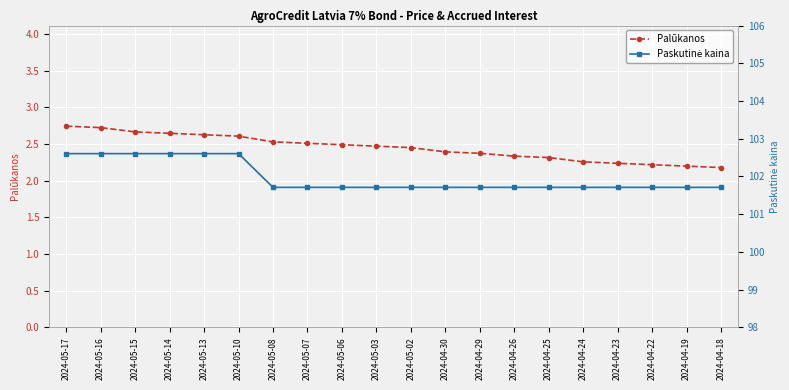

True or false: Palūkanos and Paskutinė kaina intersect in this chart.

False